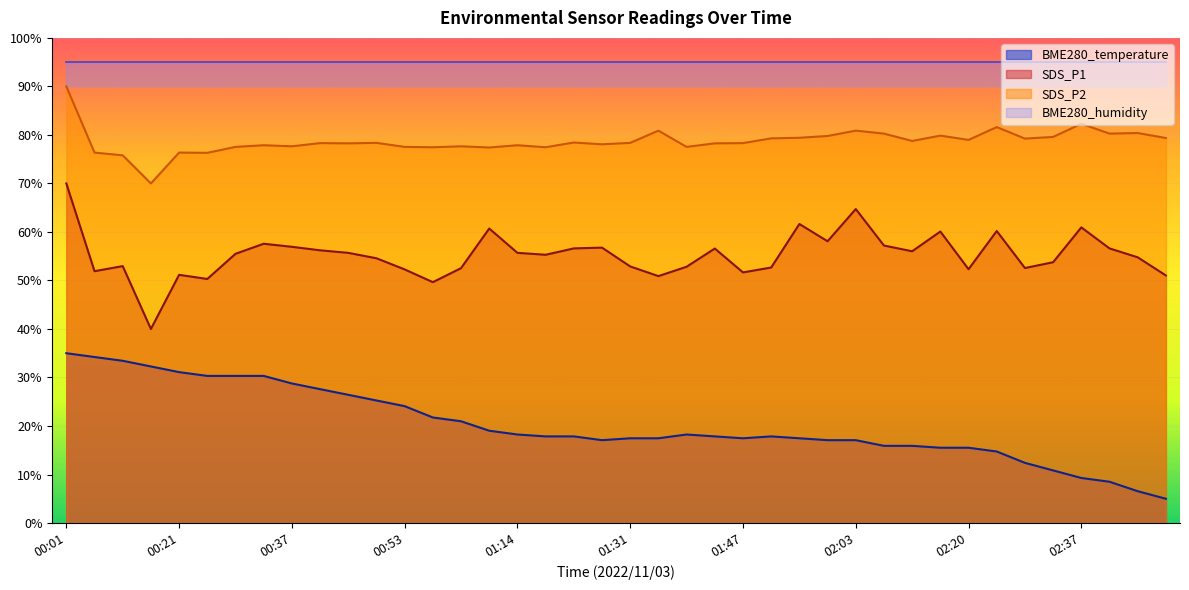

Count the number of values greater than 17.

29